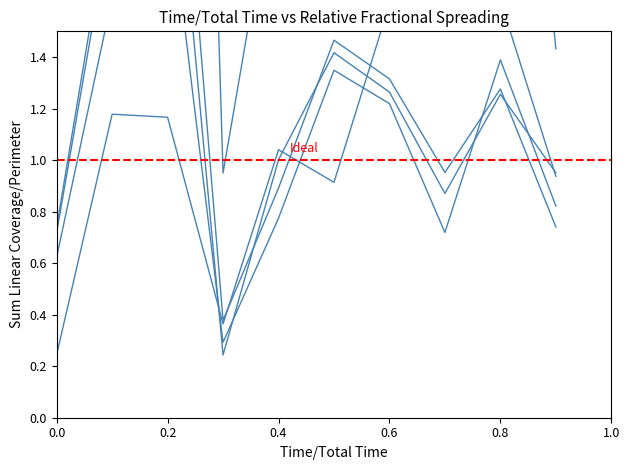

Is it true that pct95 equals 0.2 at 0.0?

True